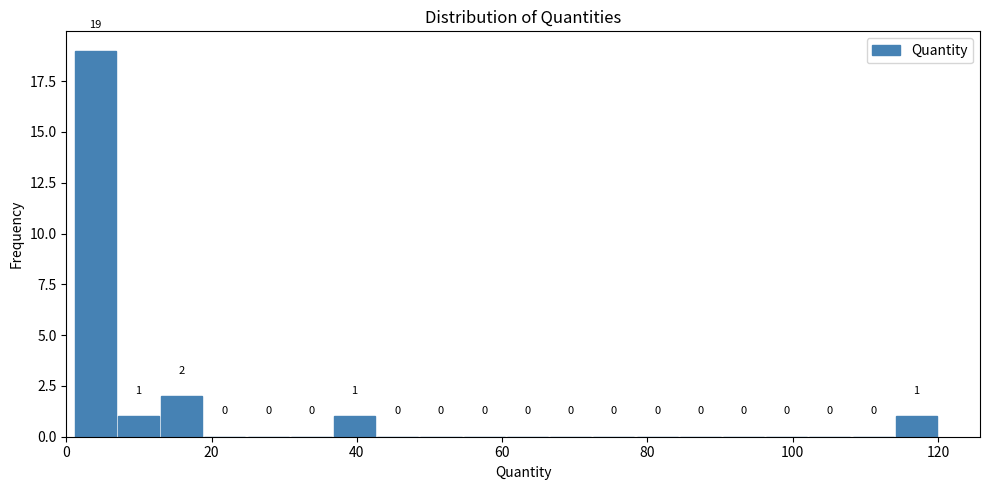

Read against the x-axis, roughly where is the centre of the tallest bar?

4